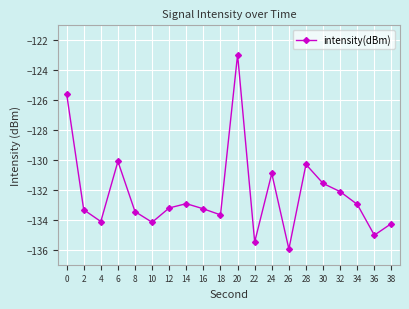

What is the approximate value at 38?

-134.2